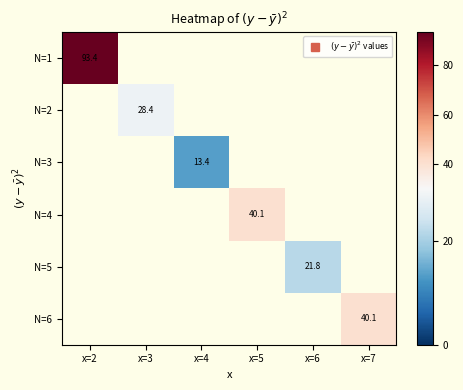

Is the value of N=6 at x=2 greater than the value of N=2 at x=6?

No